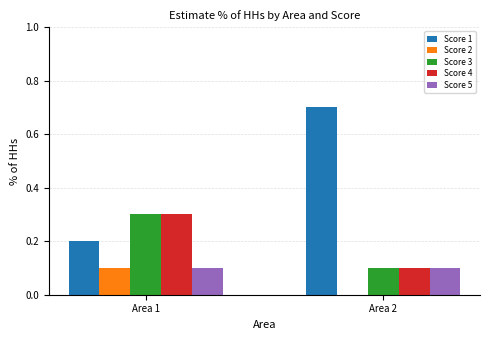

What is the maximum value shown in the chart?

0.7